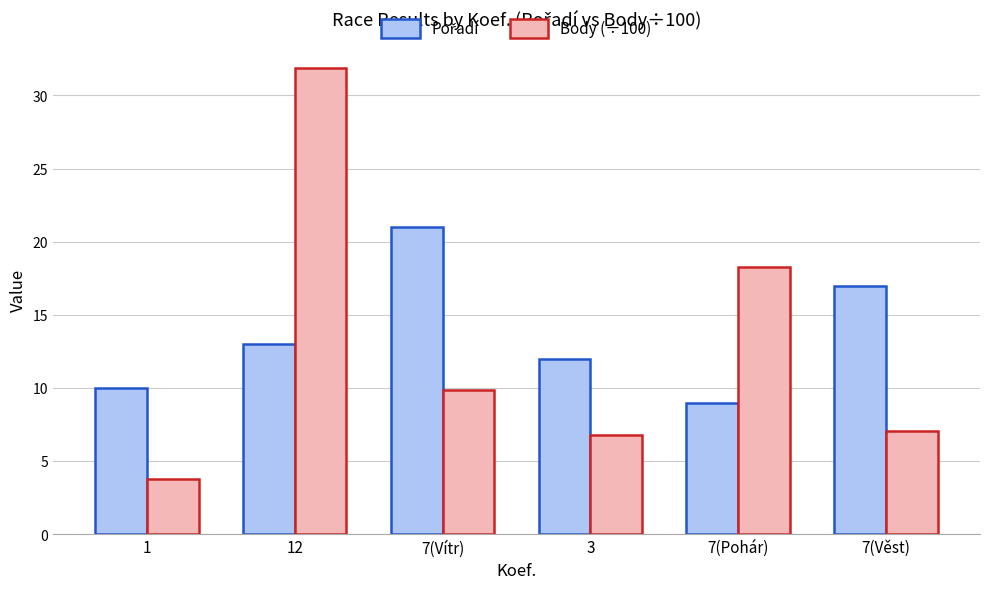

What is the smallest value displayed?

3.8